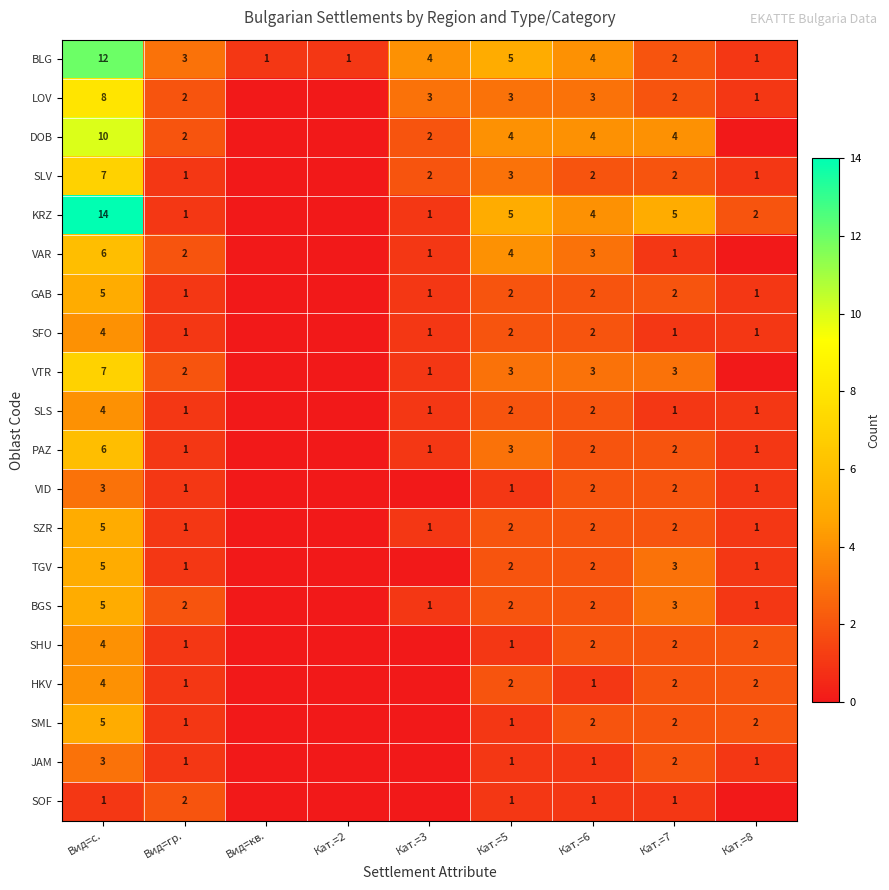

What is the difference between the PAZ values at Вид=с. and Вид=гр.?

5